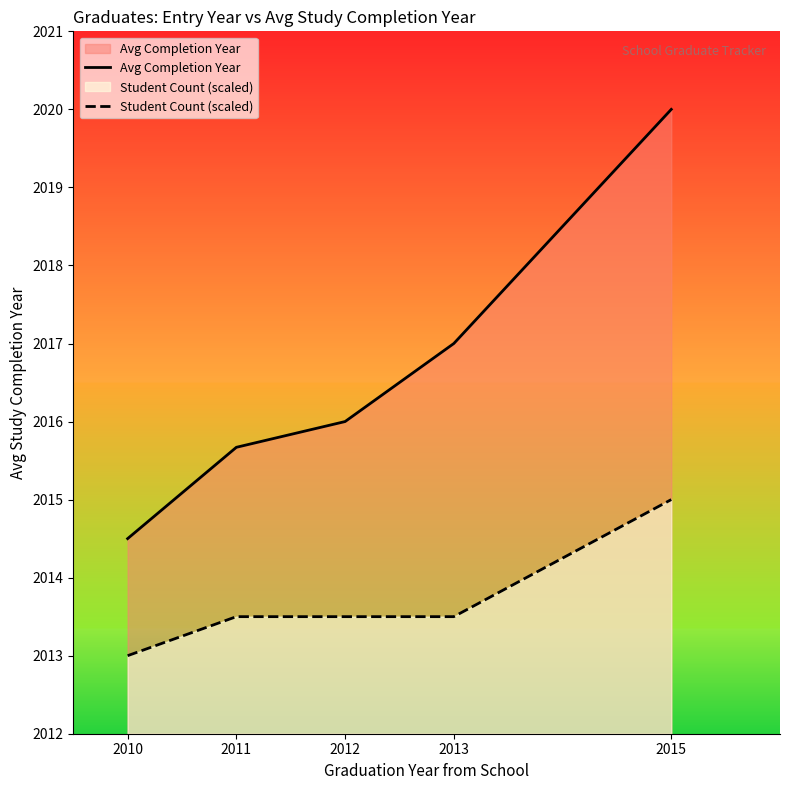

How many data points does each series have?

5